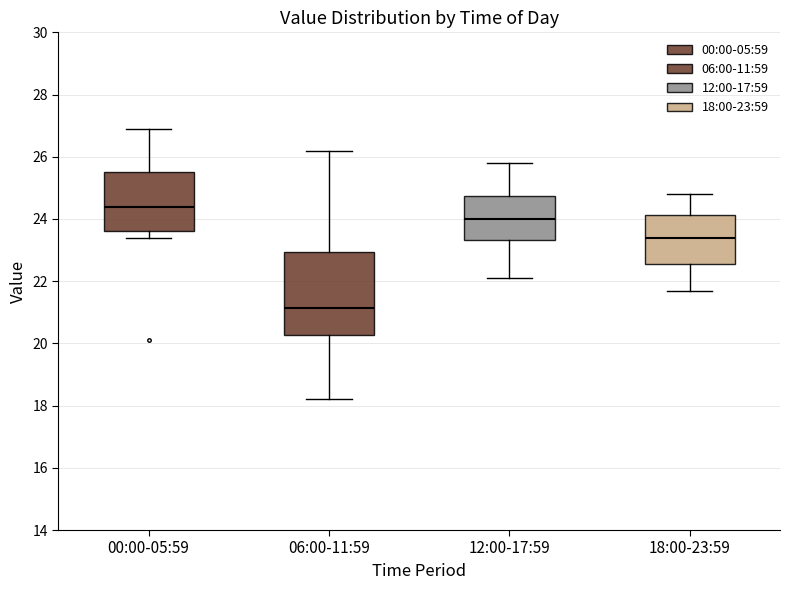

Comparing the boxes themselves (not the whiskers), which one is the tallest?

06:00-11:59